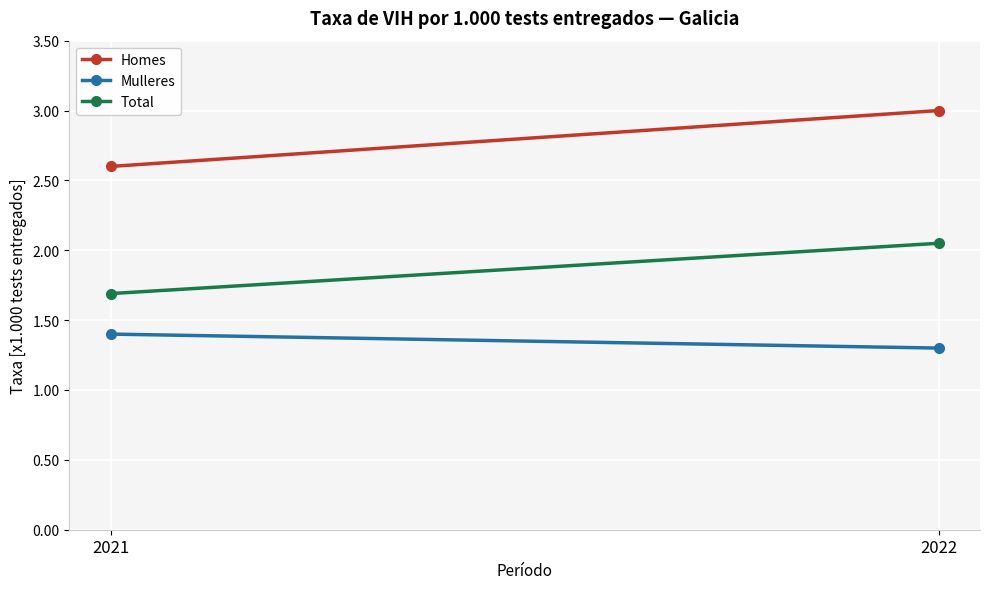

Reading left to right, what are all the values shown in this chart?

Homes: 2.6	3.0
Mulleres: 1.4	1.3
Total: 1.7	2.0